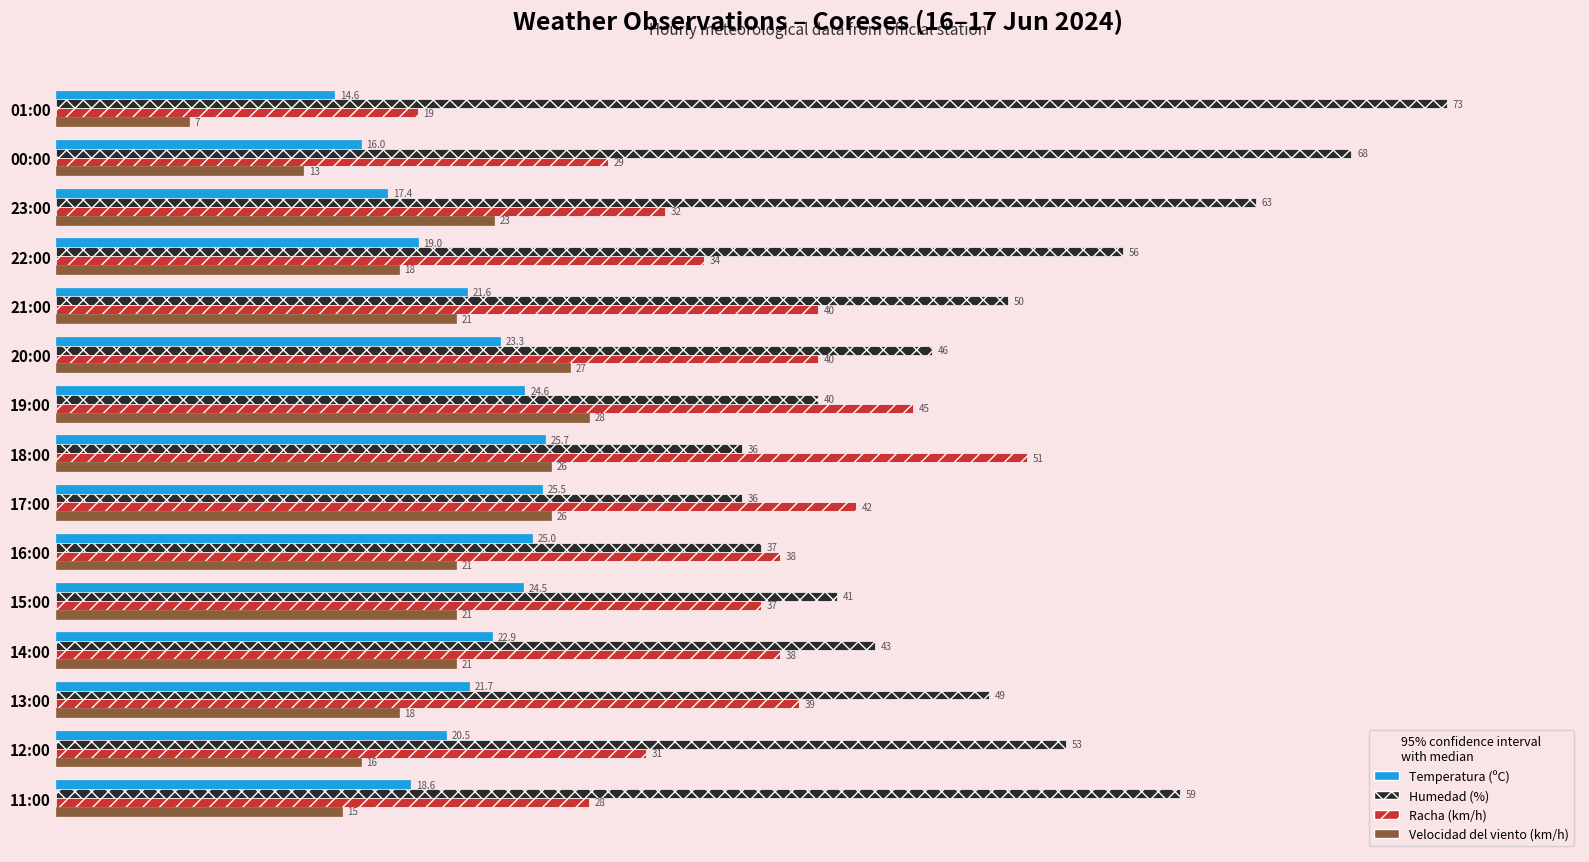

What is the average value of the Temperatura (ºC) series?

21.4